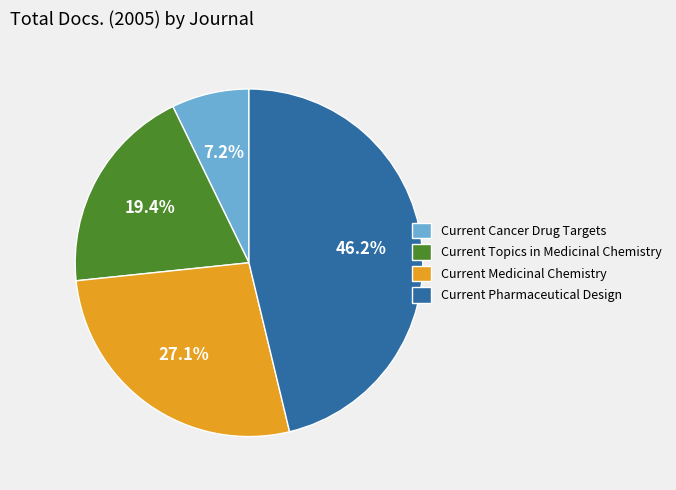

To the nearest percent, what is the difference between the largest and smallest slice percentages?

39%